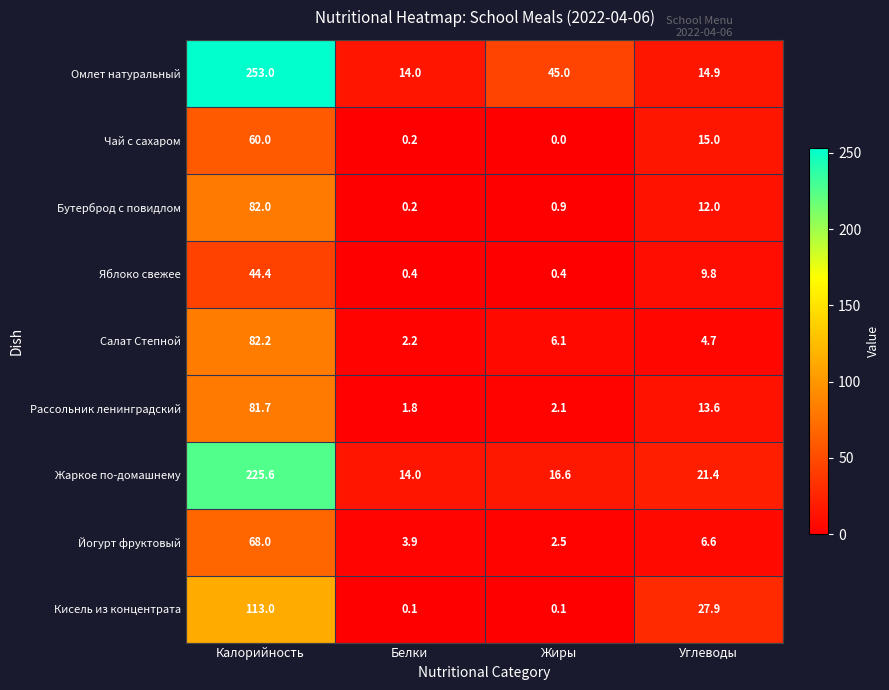

At Жиры, list the series in order from smallest to largest.

Чай с сахаром, Кисель из концентрата, Яблоко свежее, Бутерброд с повидлом, Рассольник ленинградский, Йогурт фруктовый, Салат Степной, Жаркое по-домашнему, Омлет натуральный